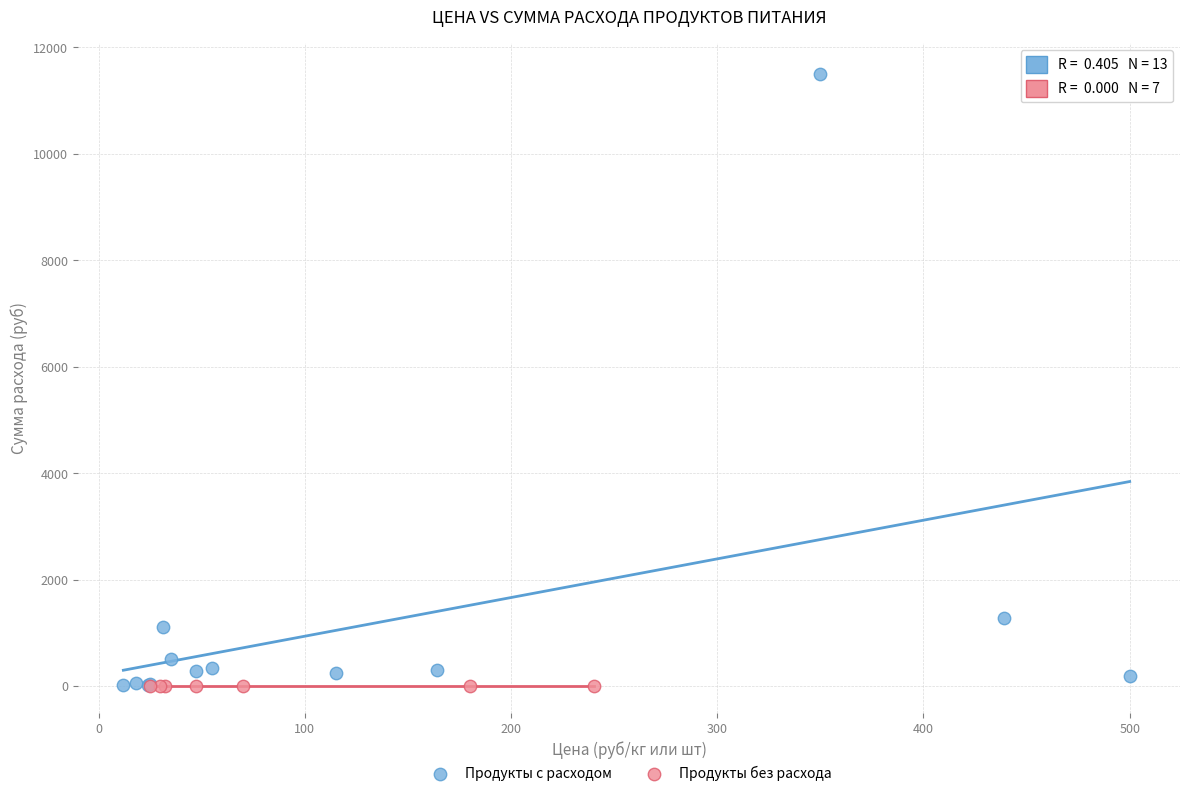

Which series reaches the maximum Y coordinate?

Продукты с расходом